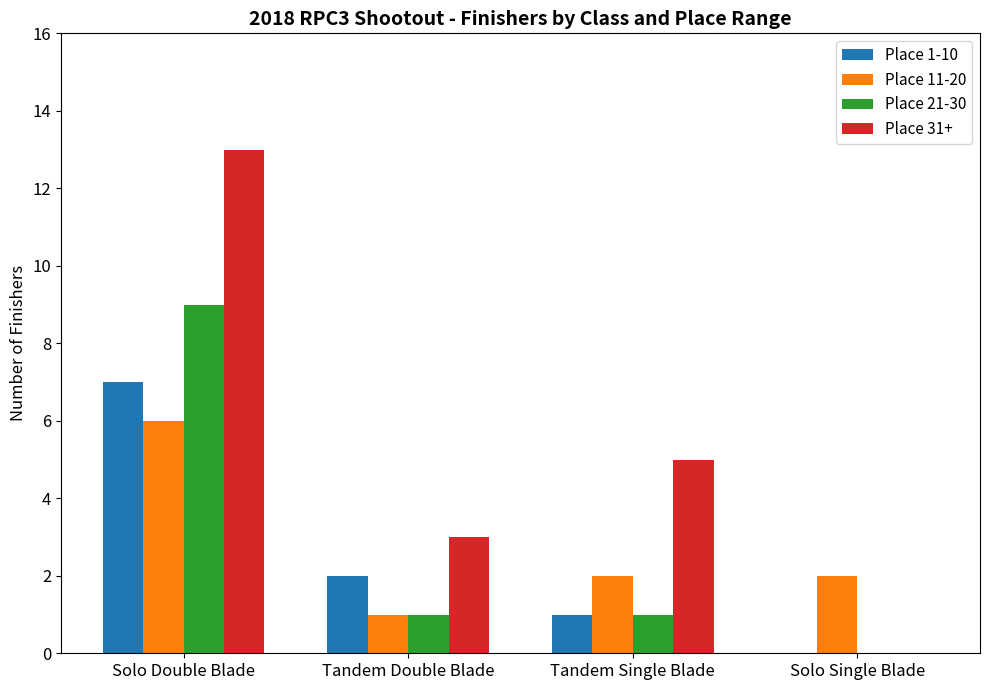

What is the highest value of the Place 21-30 series?

9